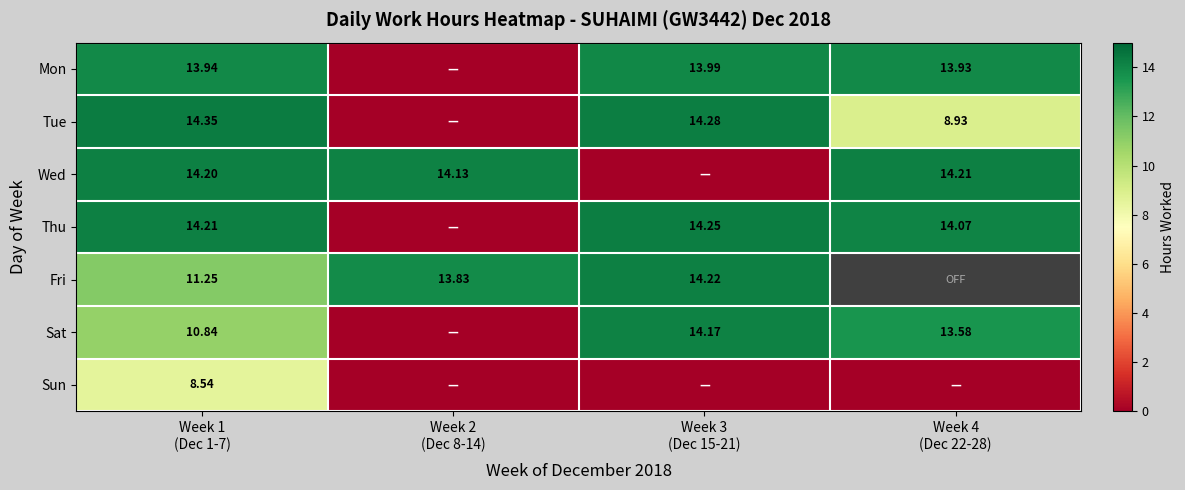

What is the approximate value of Wed at Week 4 (Dec 22-28)?

14.2